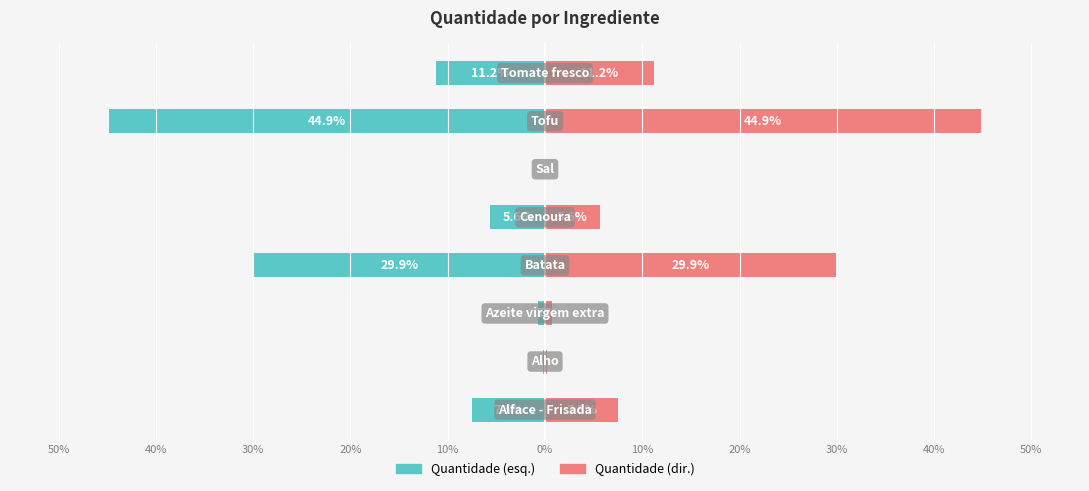

Which series has the largest total across all categories?

Quantidade (dir.)